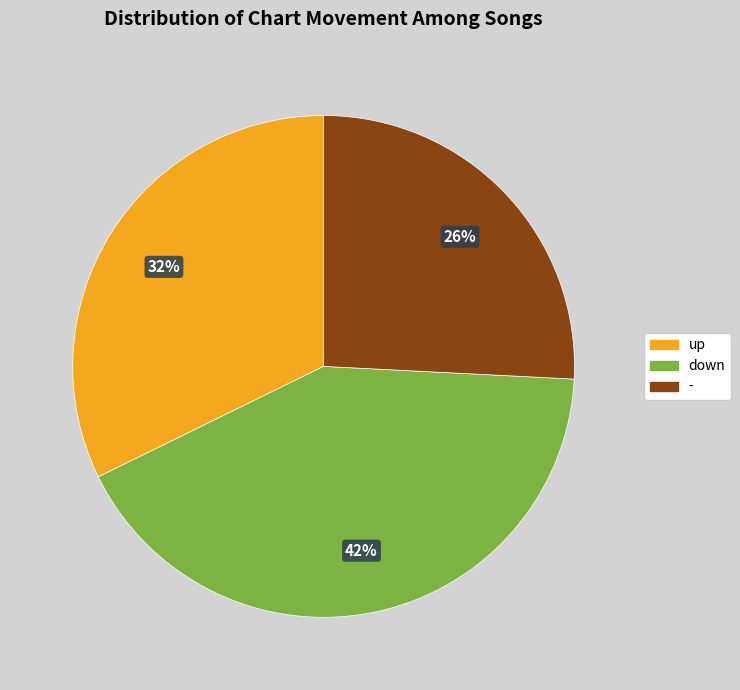

Is it true that down is 42% of the pie?

True